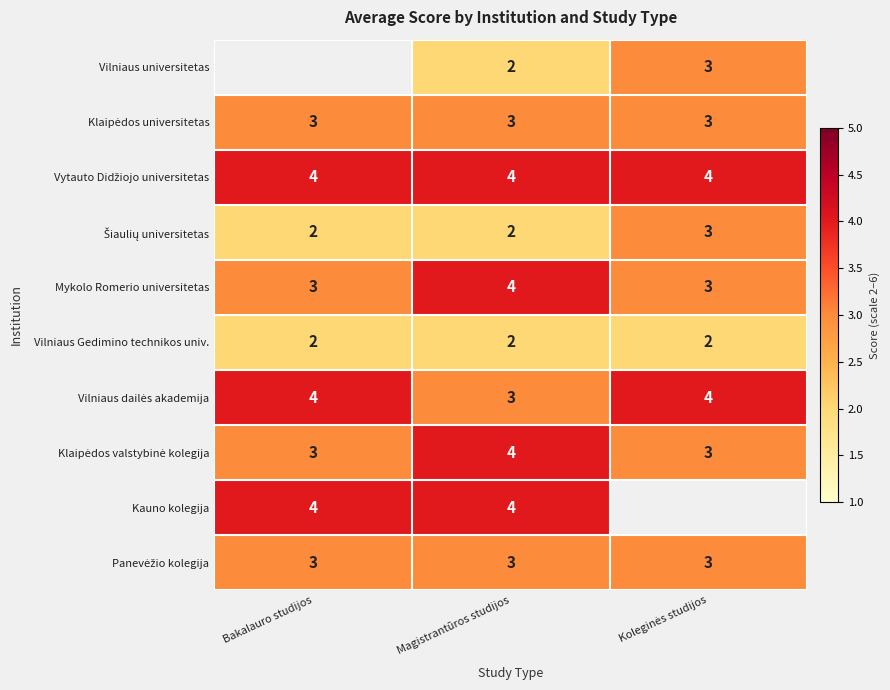

The Mykolo Romerio universitetas series shows 6 at Magistrantūros studijos. True or false?

False